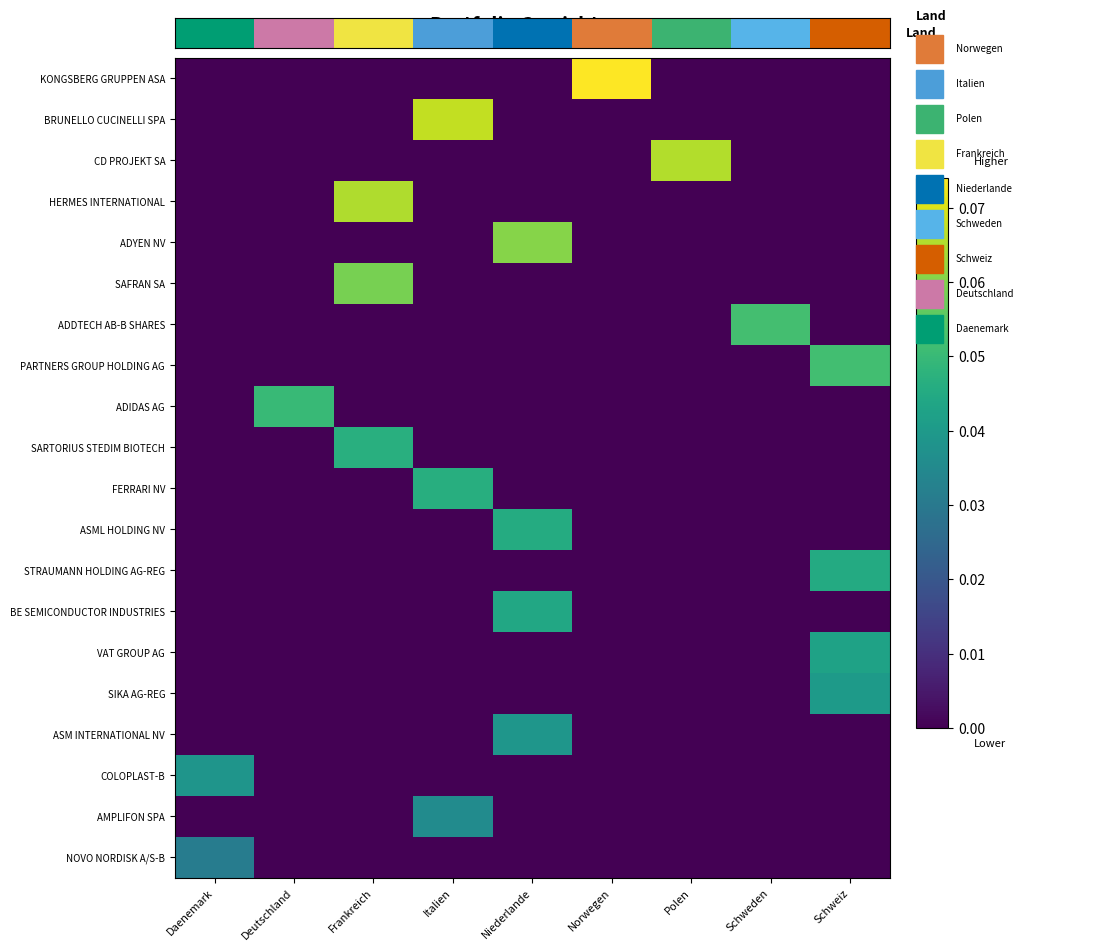

Is it true that KONGSBERG GRUPPEN ASA equals 0.0 at Deutschland?

True